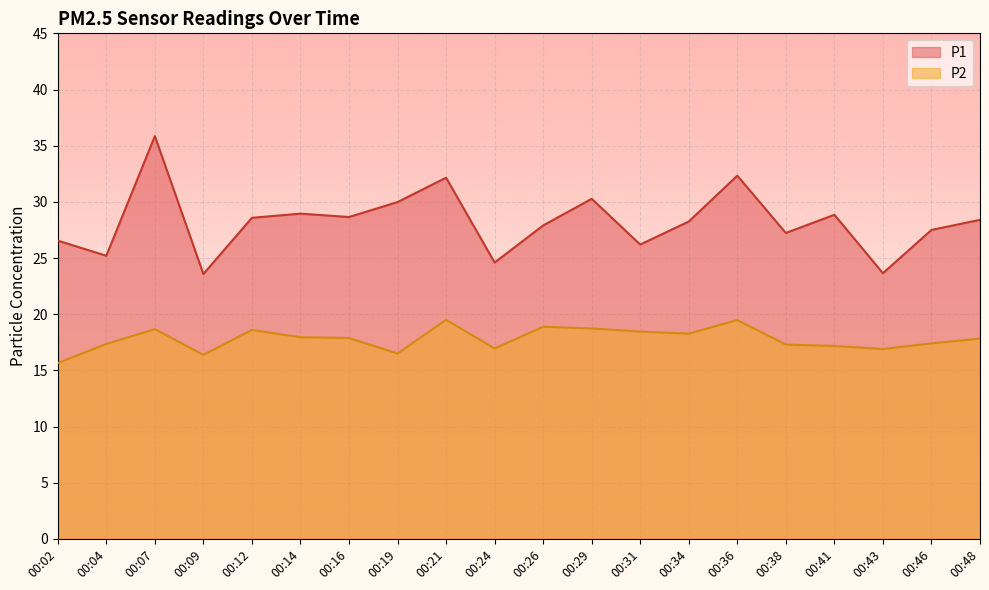

Which series has the largest range (max minus min)?

P1